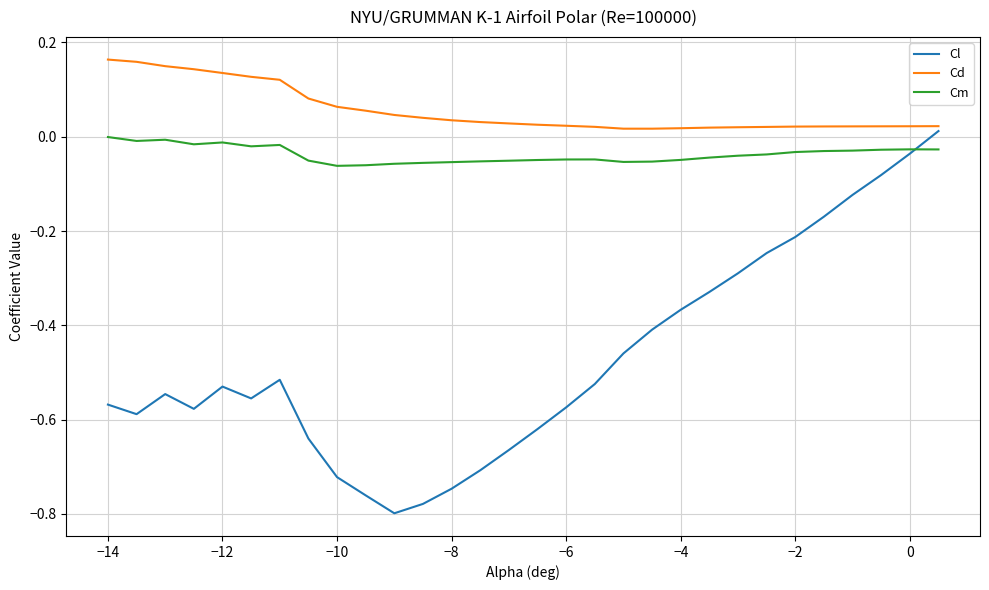

How many lines are shown in the chart?

3